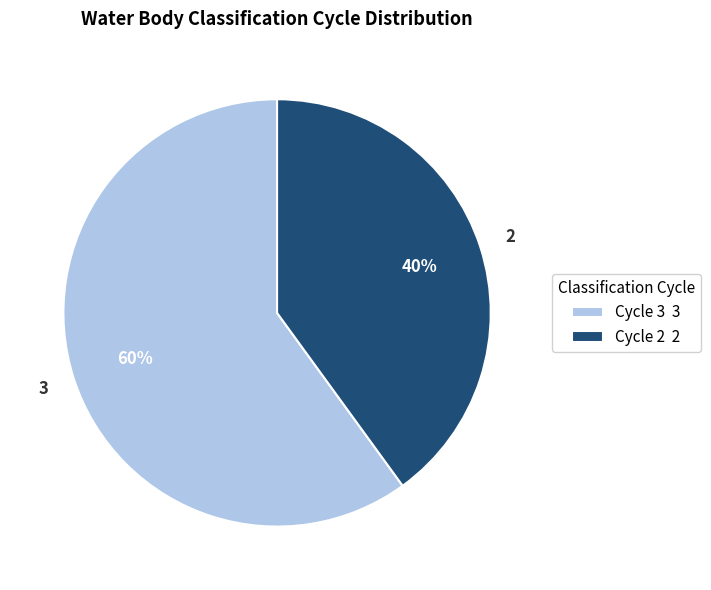

True or false: Cycle 3 accounts for 45% of the total.

False